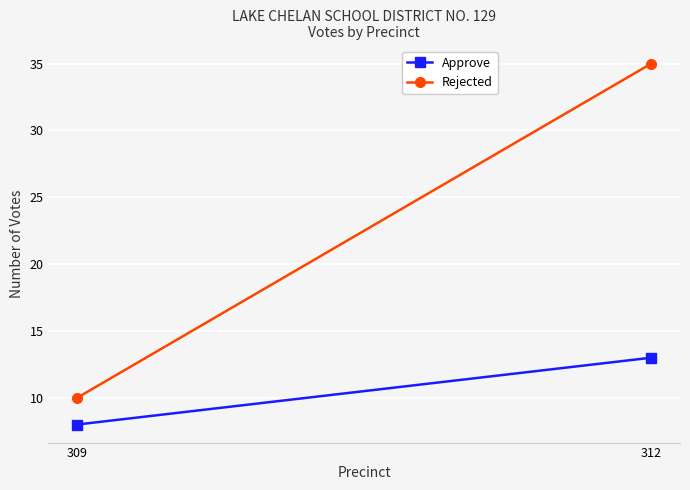

Reading left to right, transcribe all the data shown in this chart.

Approve: 8	13
Rejected: 10	35